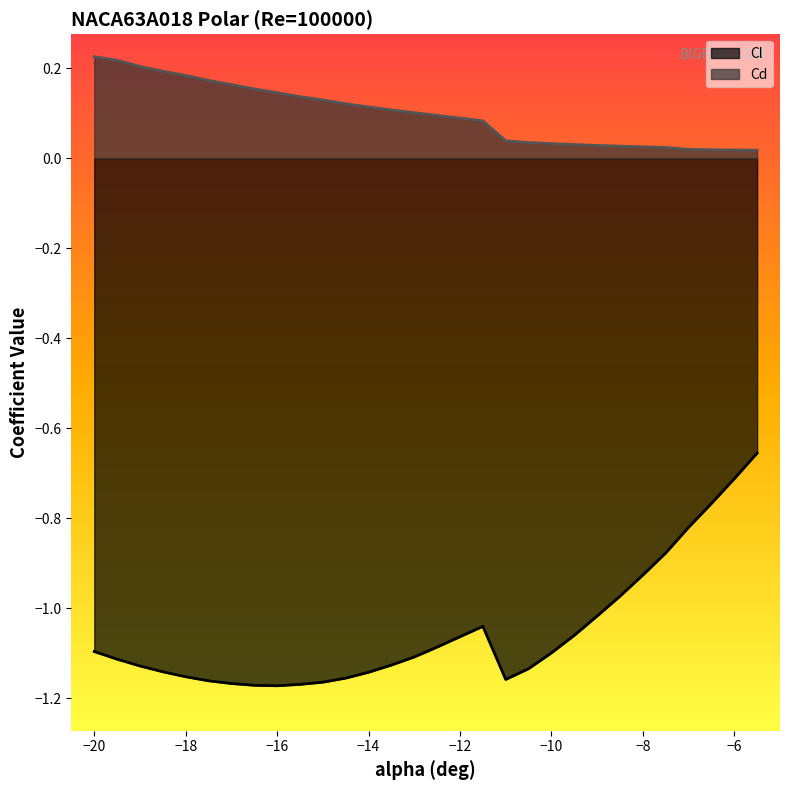

Which series has the widest spread of values?

Cl